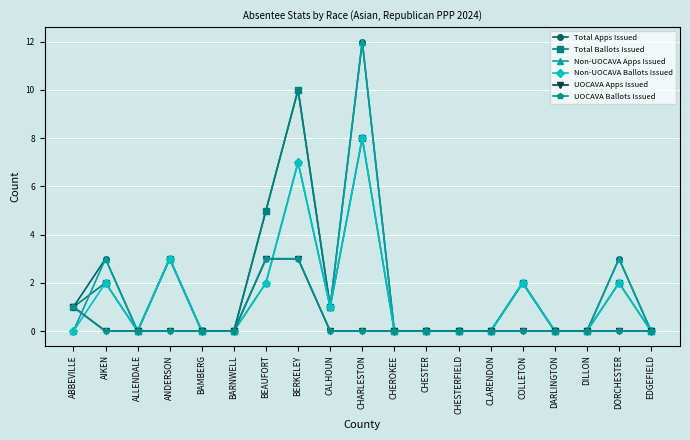

What is the difference between the Non-UOCAVA Apps Issued values at CALHOUN and BAMBERG?

1